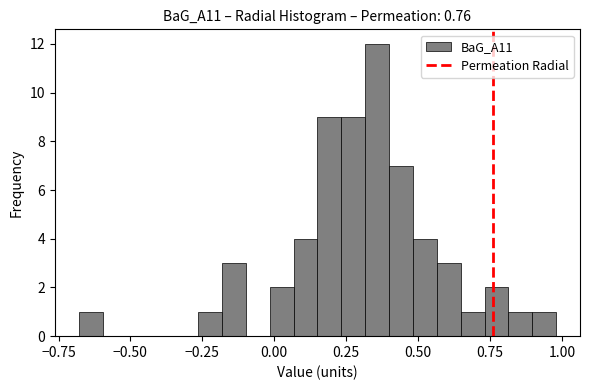

Around what value on the x-axis is the tallest bar? Give the approximate position of its centre, as read against the axis.

0.35